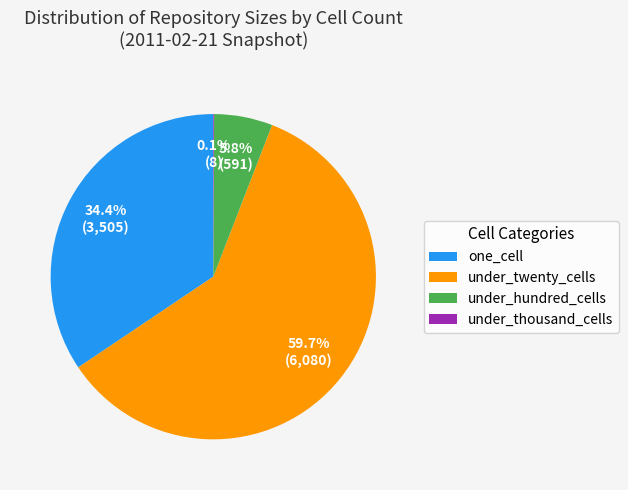

True or false: under_twenty_cells accounts for 68% of the total.

False